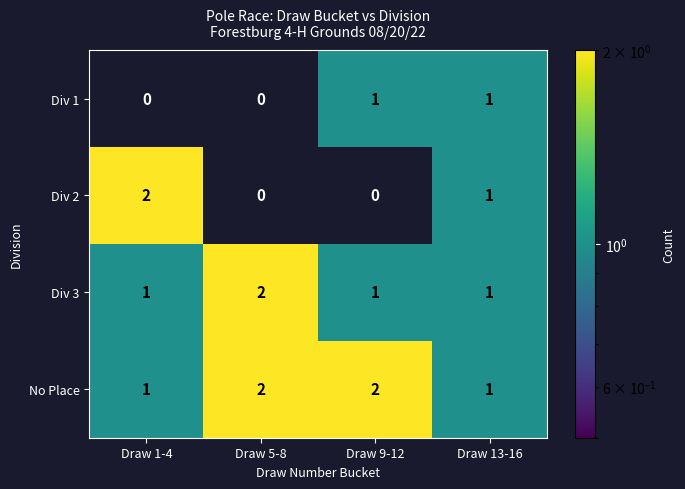

Reading right to left, what are all the values shown in this chart?

Div 1: Draw 13-16=1	Draw 9-12=1	Draw 5-8=0	Draw 1-4=0
Div 2: Draw 13-16=1	Draw 9-12=0	Draw 5-8=0	Draw 1-4=2
Div 3: Draw 13-16=1	Draw 9-12=1	Draw 5-8=2	Draw 1-4=1
No Place: Draw 13-16=1	Draw 9-12=2	Draw 5-8=2	Draw 1-4=1